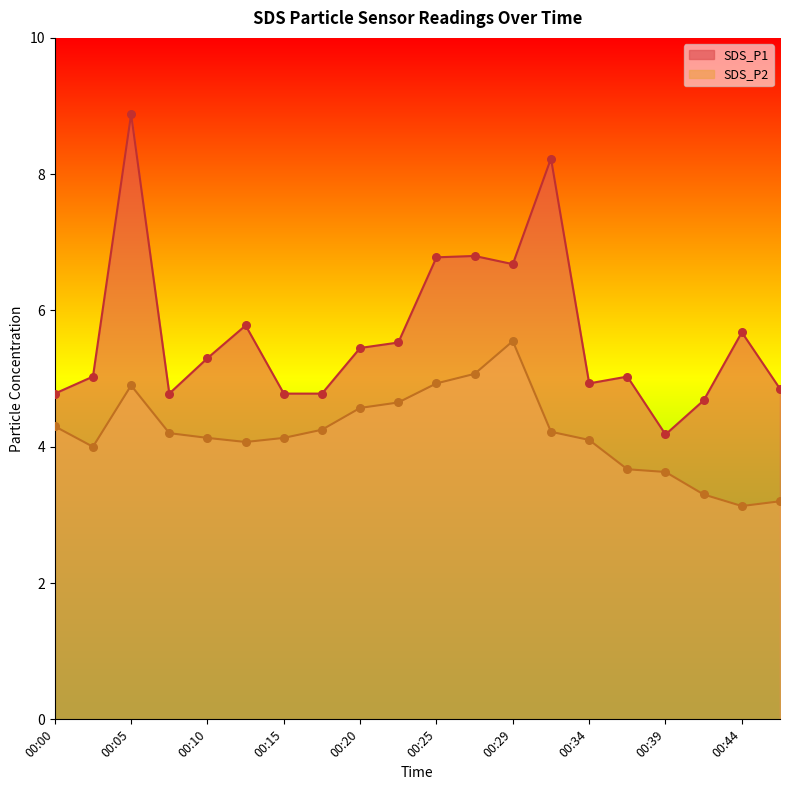

Is the value of SDS_P1 at 00:22 greater than the value of SDS_P2 at 00:05?

Yes